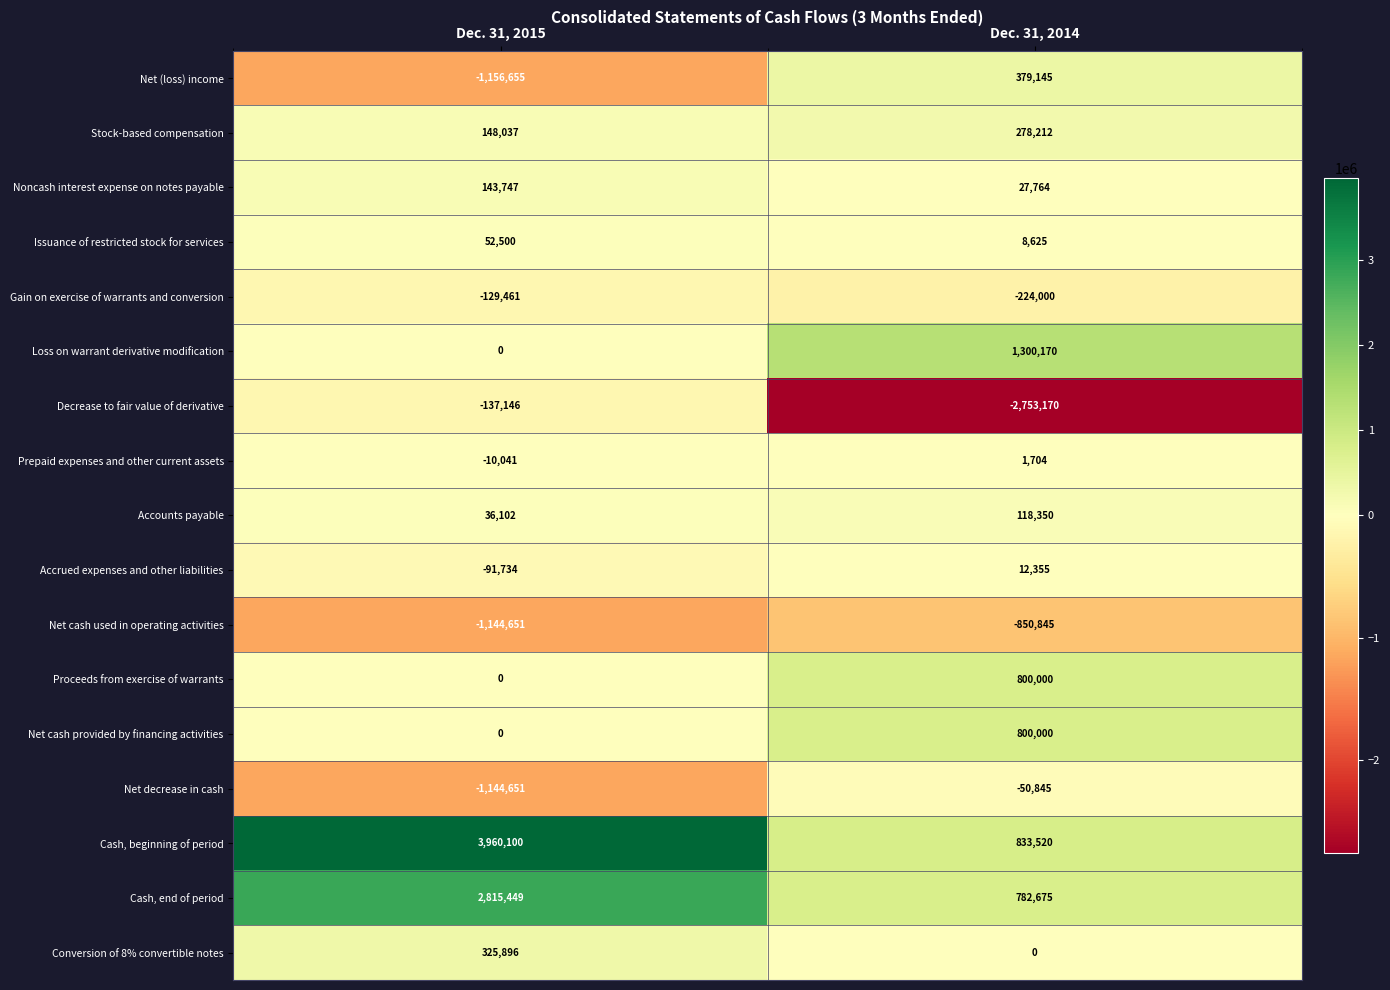

What is the difference between the highest and lowest values at Dec. 31, 2015?

5116755